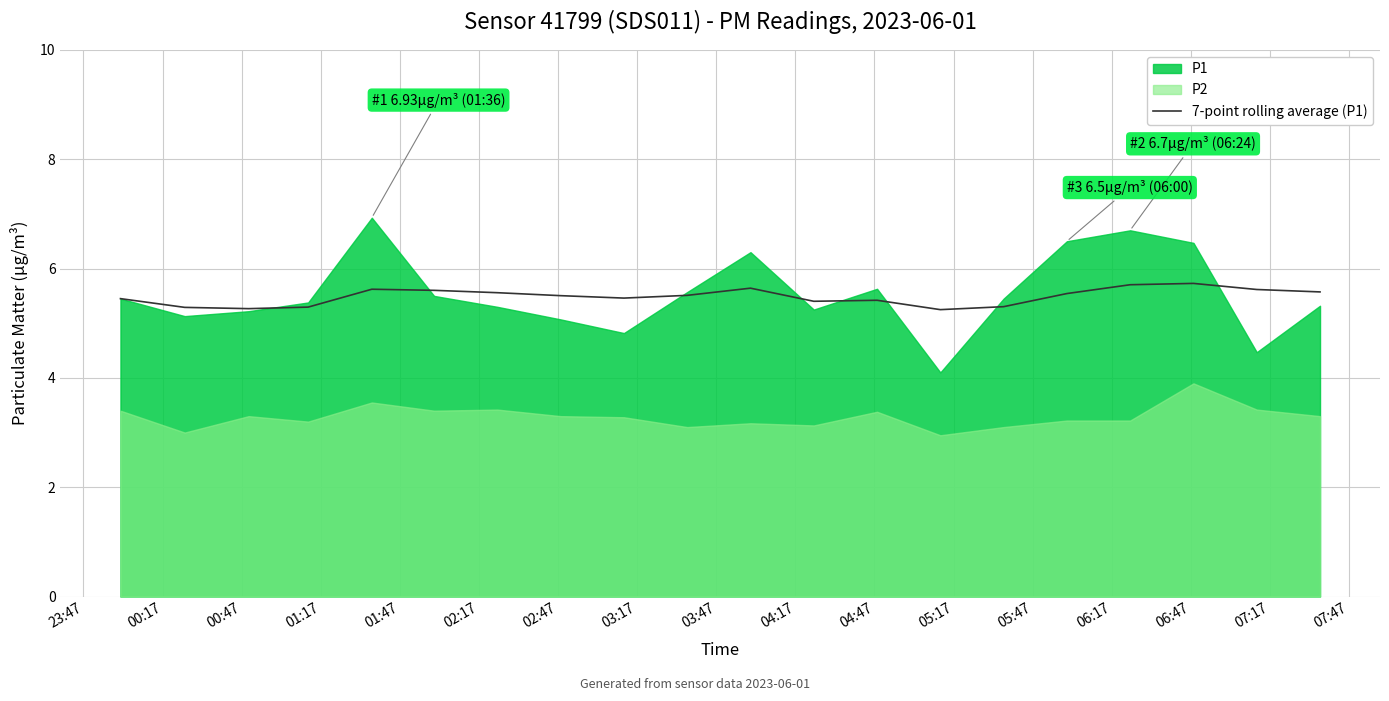

The value at 23:47 is 2.3. True or false?

False